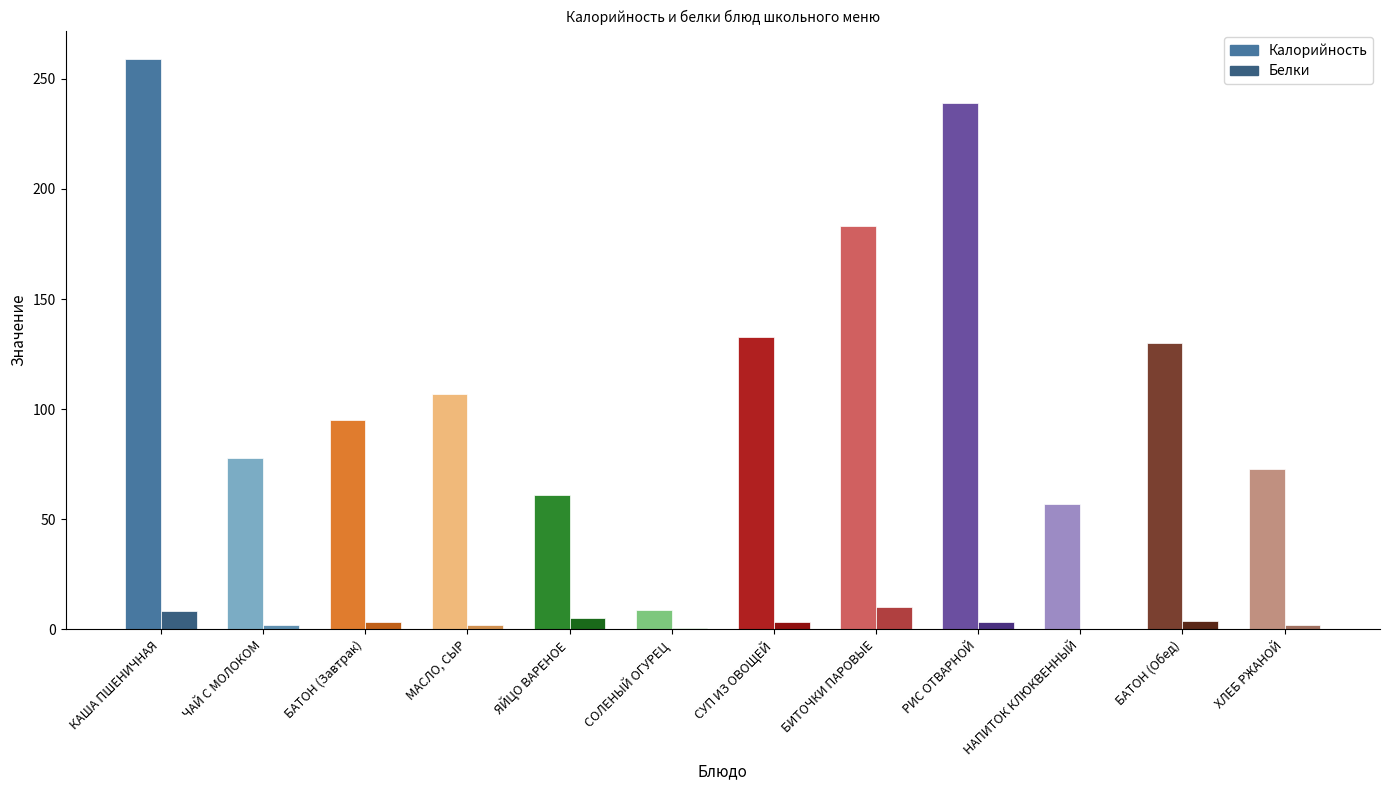

What value does the Калорийность series have at КАША ПШЕНИЧНАЯ?

259.0